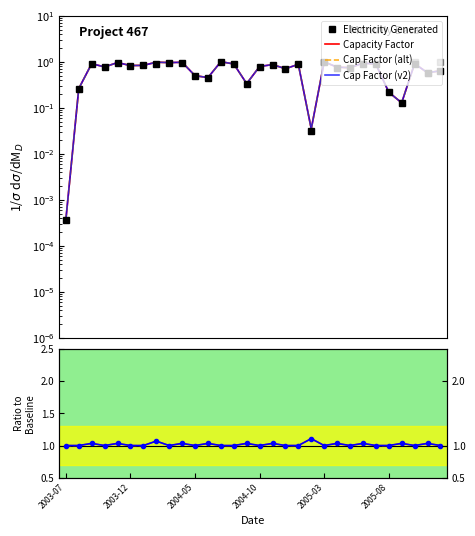

Reading left to right, what are all the values shown in this chart?

Electricity Generated: 0.0	0.3	0.9	0.8	0.9	0.8	0.8	0.9	1.0	0.9	0.5	0.4	1.0	0.9	0.3	0.8	0.8	0.7	0.9	0.0	1.0	0.7	0.7	0.9	0.9	0.2	0.1	0.9	0.6	0.6
Capacity Factor: 0.0	0.3	0.9	0.8	1.0	0.8	0.8	1.0	1.0	1.0	0.5	0.5	1.0	0.9	0.3	0.8	0.9	0.7	0.9	0.0	1.0	0.8	0.7	0.9	0.9	0.2	0.1	0.9	0.6	0.6